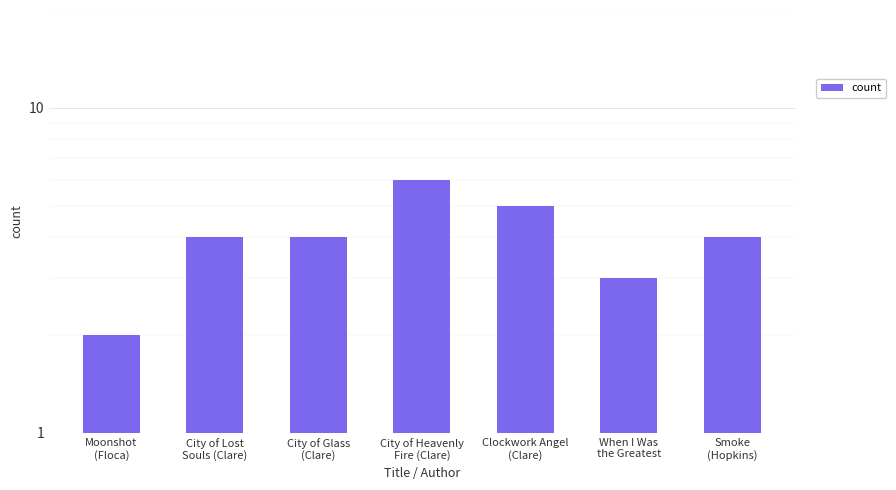

Reading left to right, extract all data points from this chart.

2	4	4	6	5	3	4